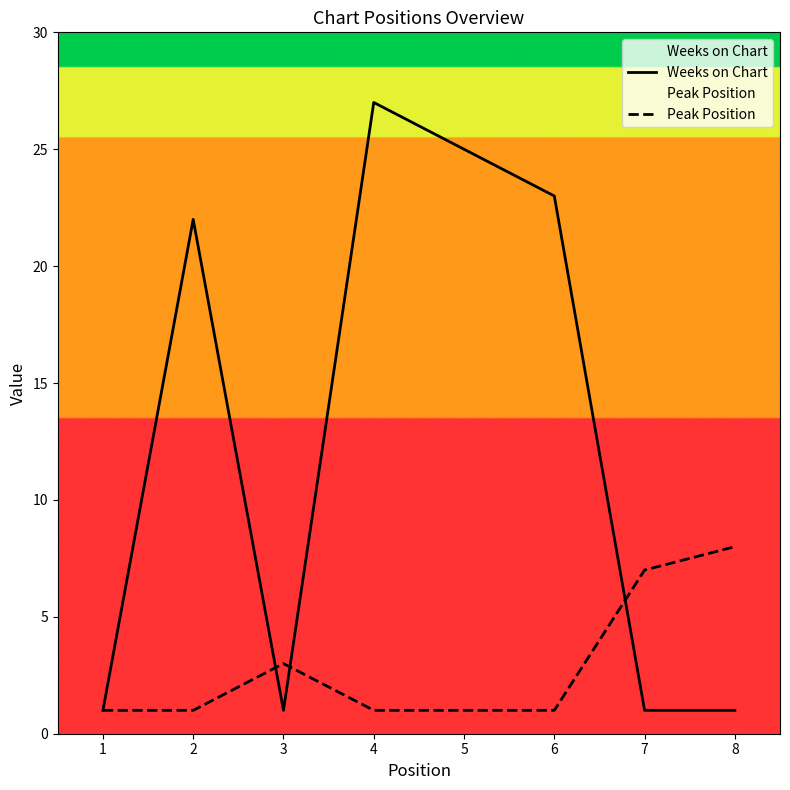

What is the spread (max minus min) of values at 6?

22